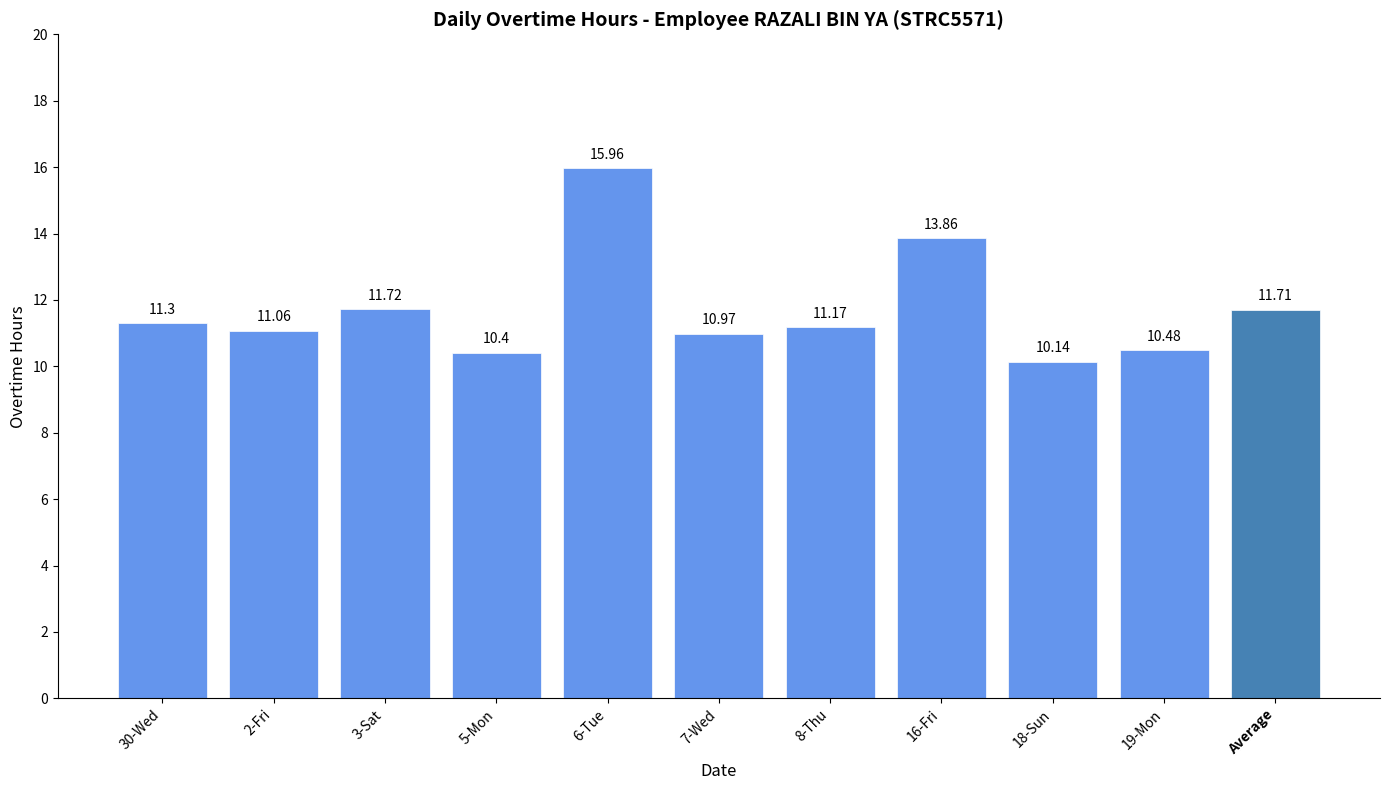

At which label is the value closest to 13?

16-Fri